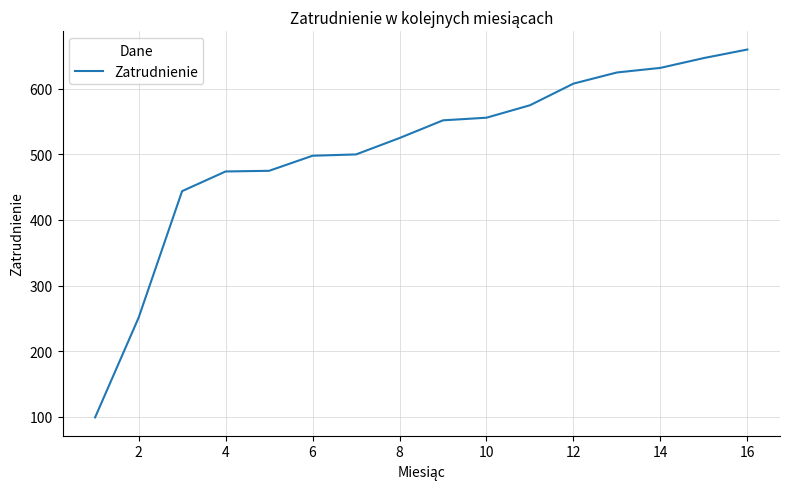

What is the minimum value shown in the chart?

99